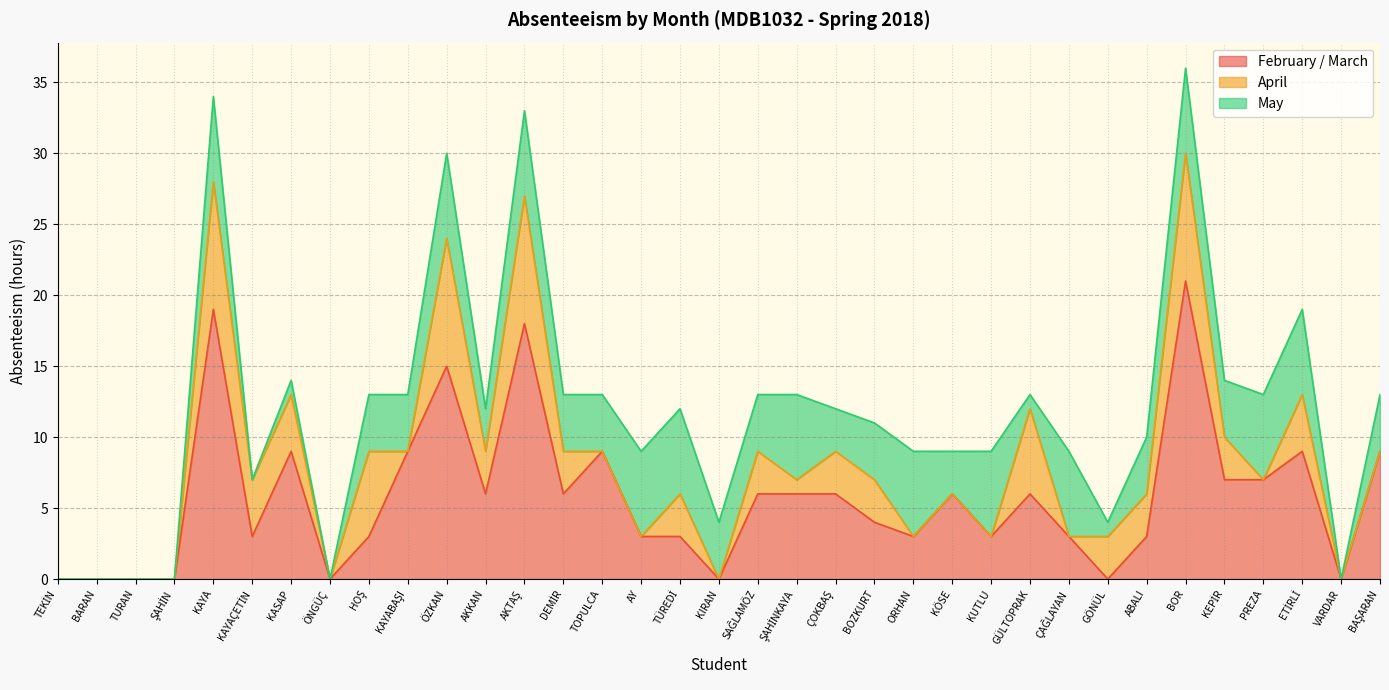

How many intersections are there between May and April?

9